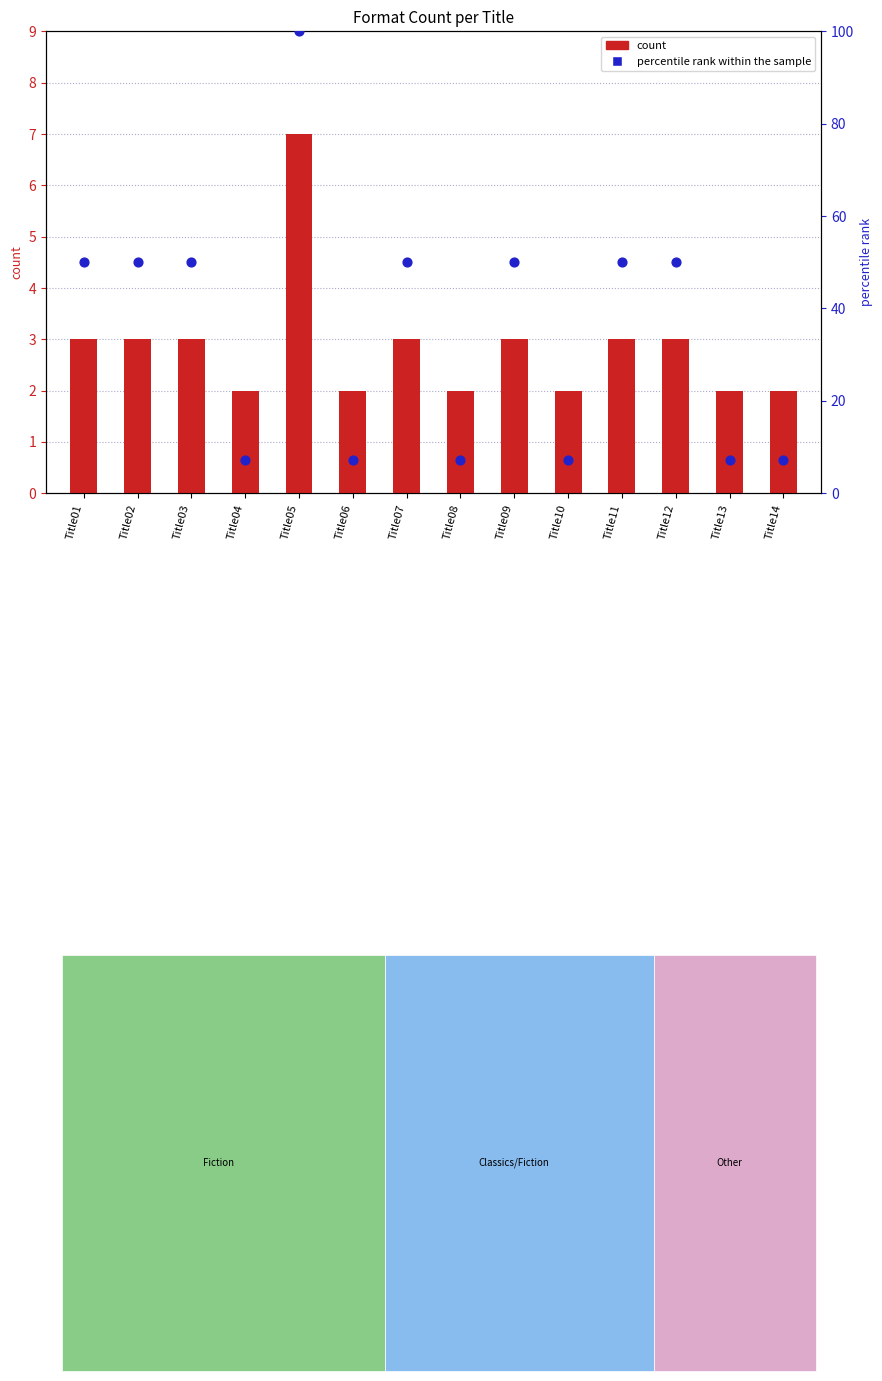

What are all the series names shown in the legend?

count, percentile rank within the sample